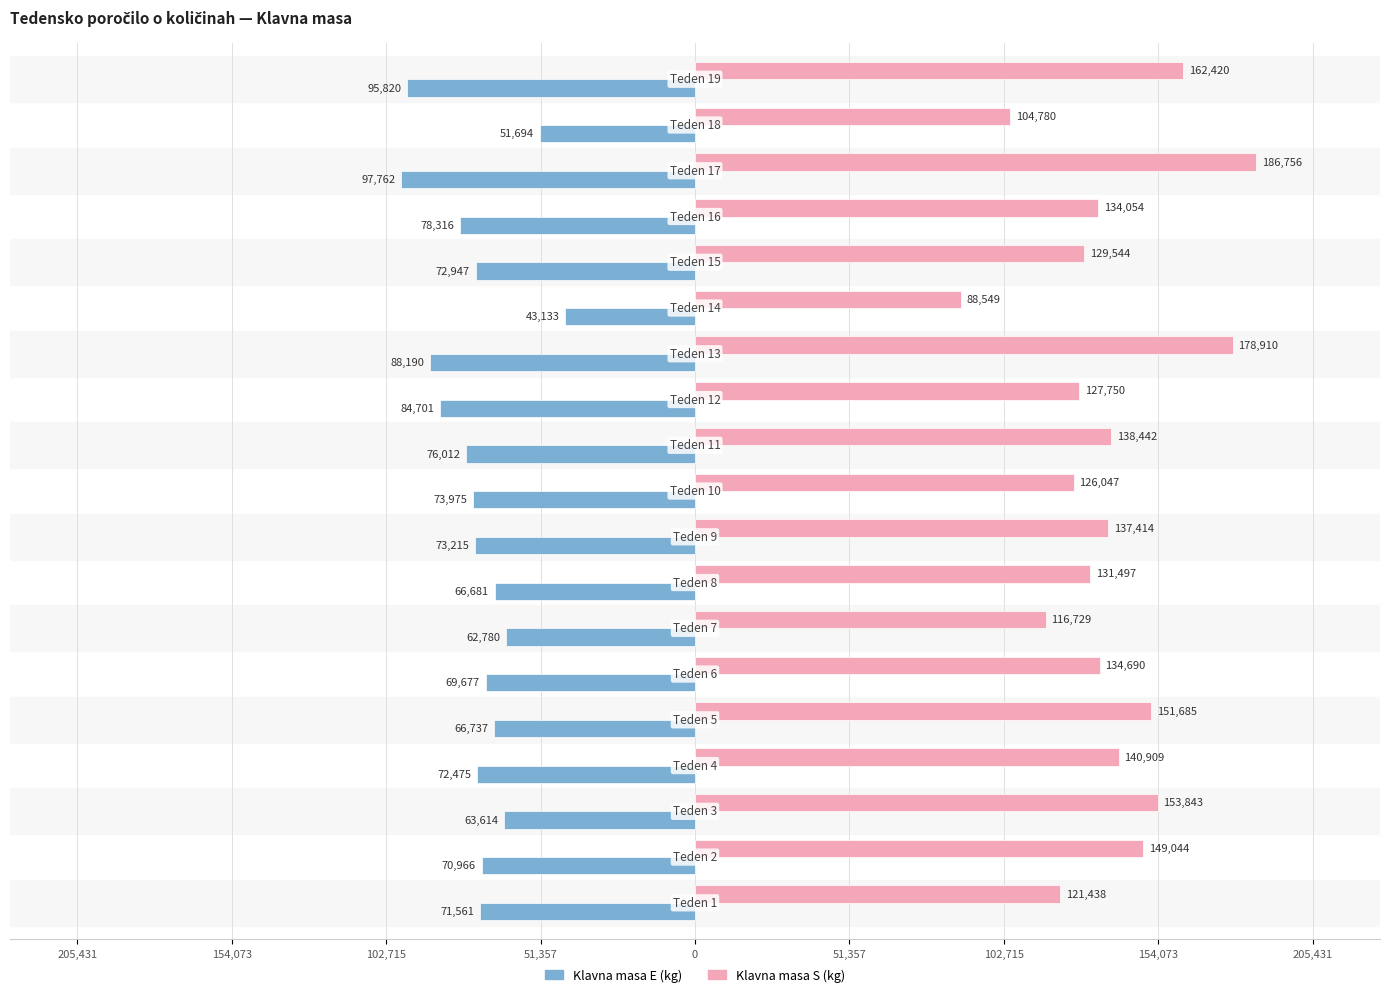

What are all the series names shown in the legend?

Klavna masa E (kg), Klavna masa S (kg)